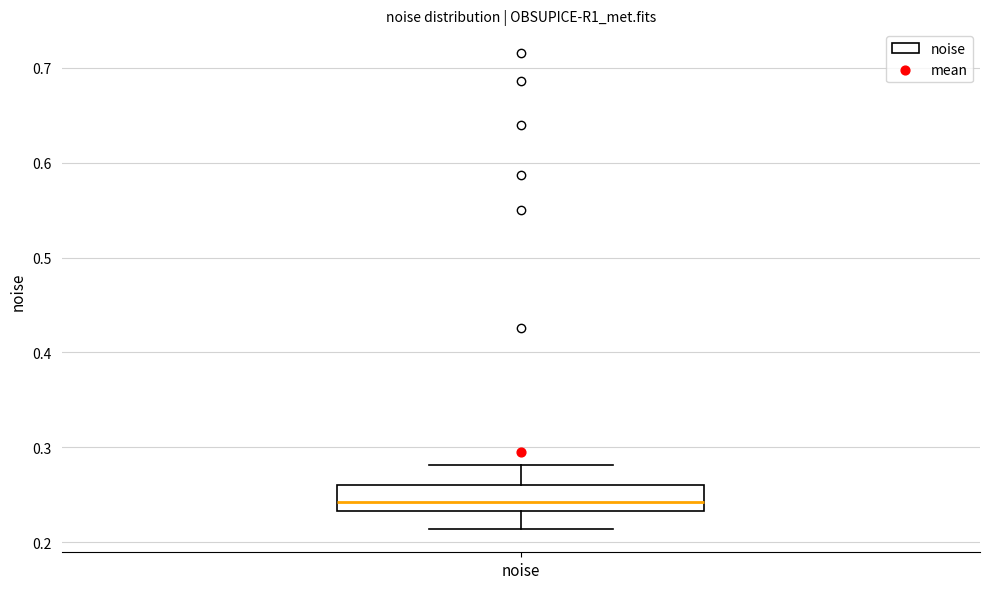

Transcribe this box plot: give where the median line is, the range the box spans, and where the two whiskers end, as read against the y-axis. The values are not printed on the chart, so give them approximately, as read against the axis.

median 0.24, box 0.23 to 0.26, whiskers 0.21 to 0.28